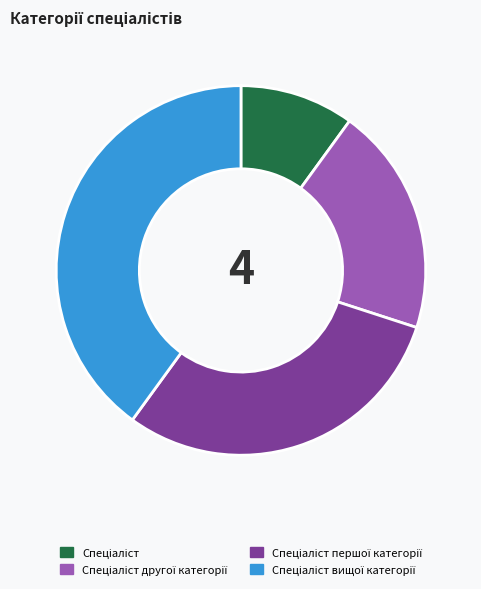

Is there any slice that represents more than half of the pie?

No